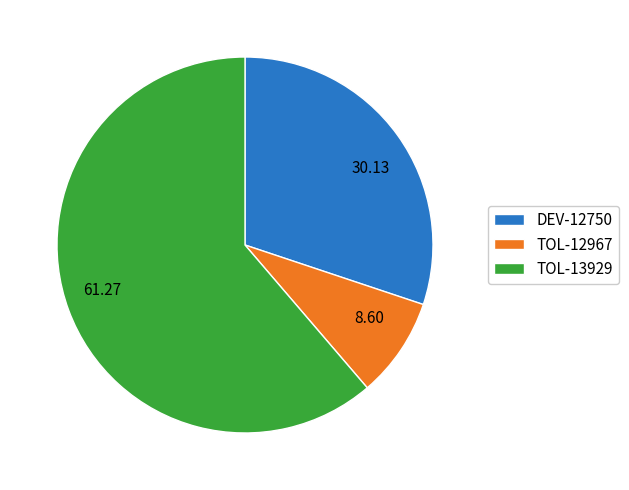

True or false: DEV-12750 accounts for 20% of the total.

False